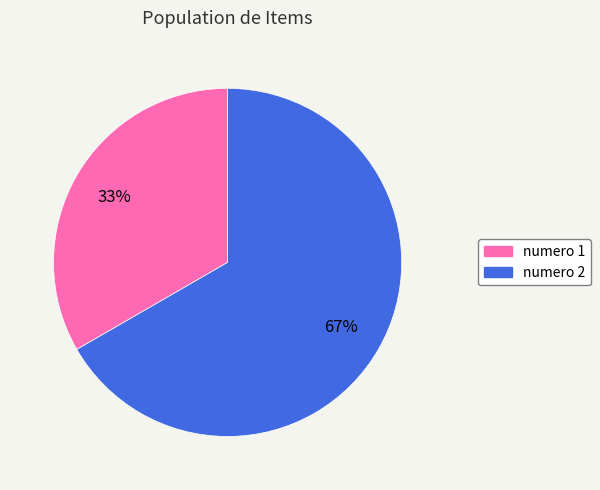

To the nearest percent, what is the average slice percentage?

50%